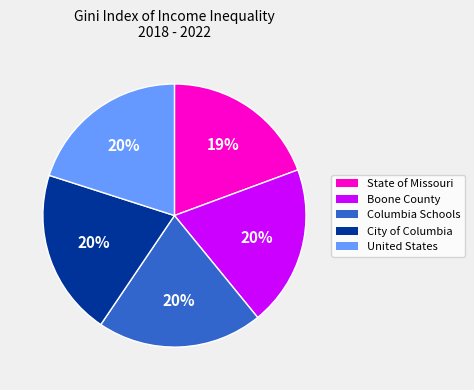

How many segments does this pie chart have?

5